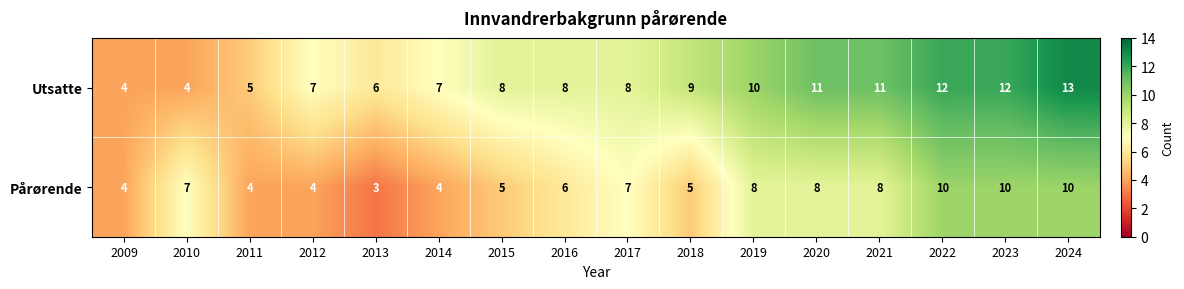

How many Pårørende values are between 4 and 8?

12